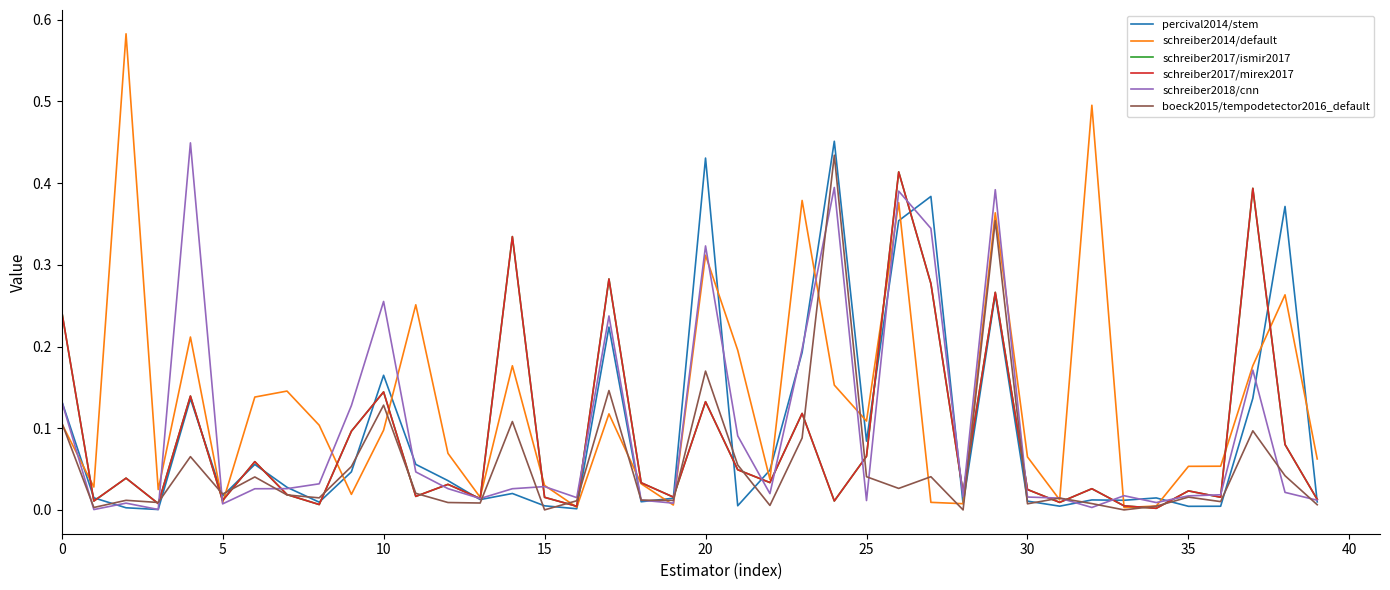

Which series has the largest total across all categories?

schreiber2014/default